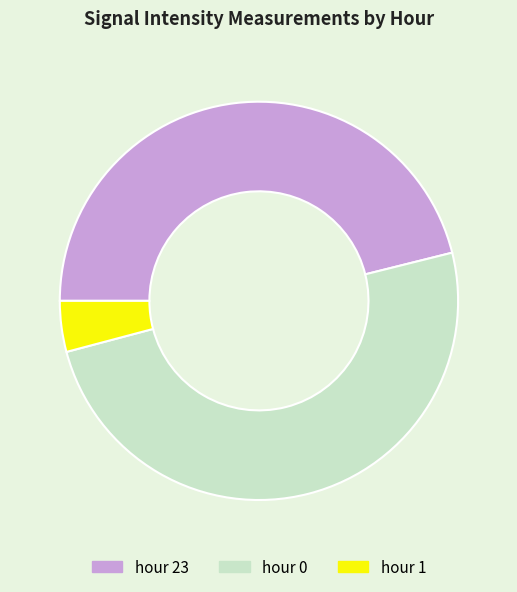

Which slice is the largest?

hour 0